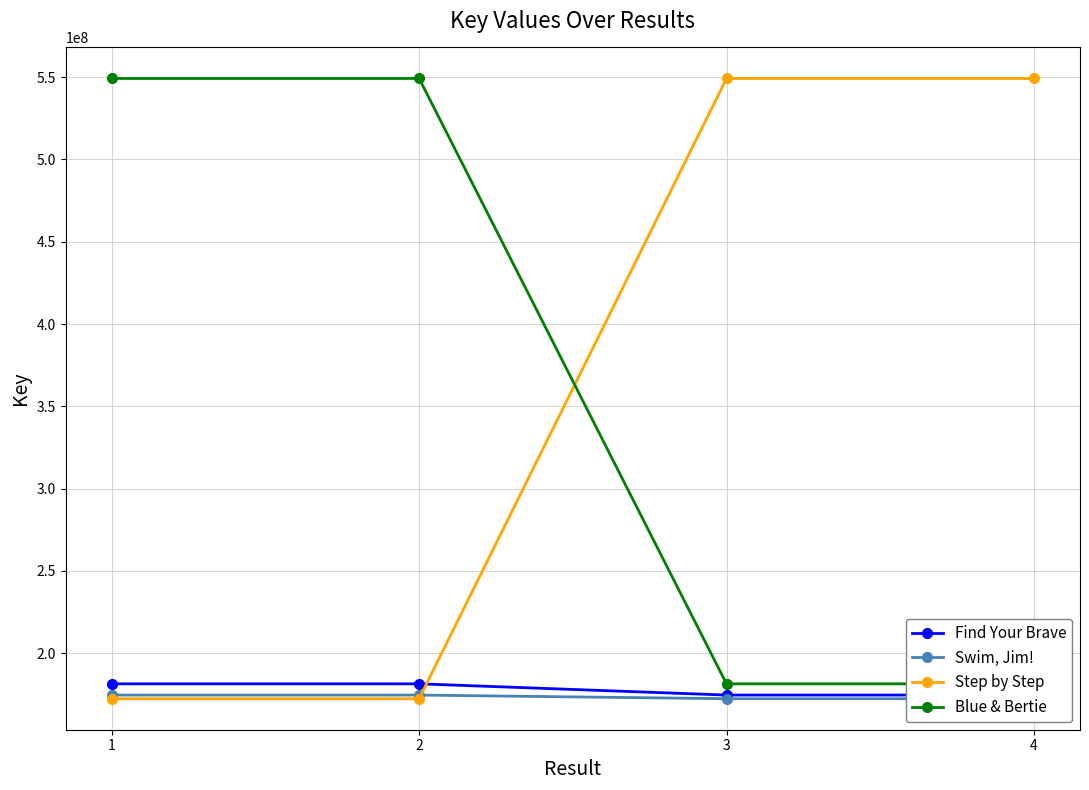

Which series changed the most between 1 and 3?

Step by Step